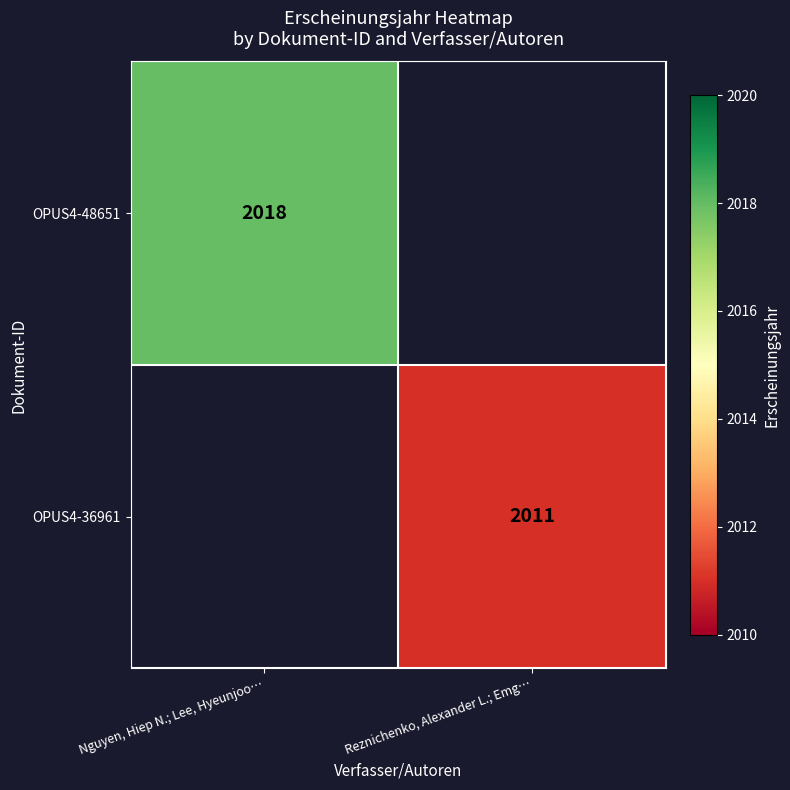

Is it true that OPUS4-36961 equals 2011 at Reznichenko, Alexander L.; Emg…?

True